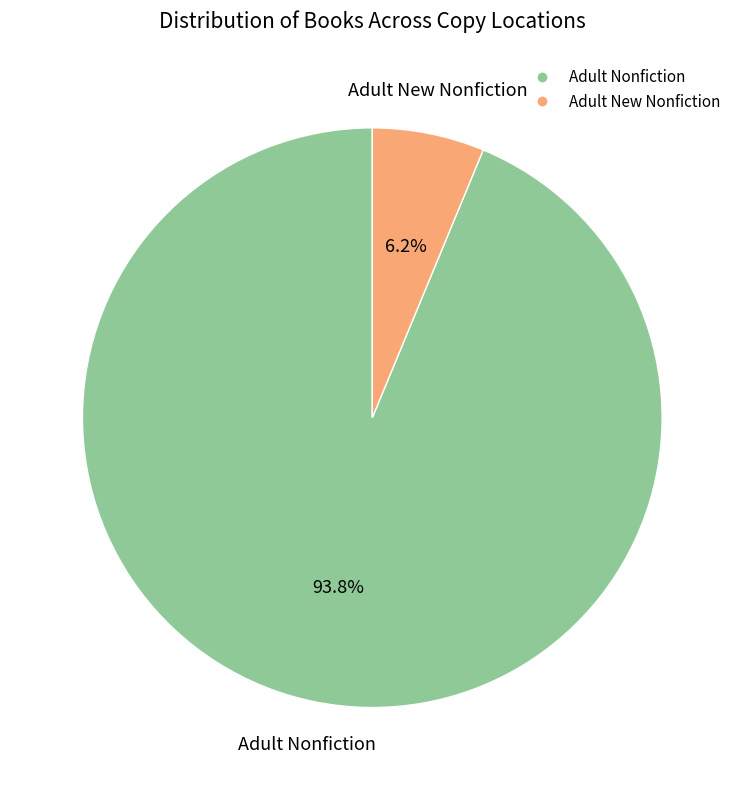

Which category has the smallest portion of the pie?

Adult New Nonfiction